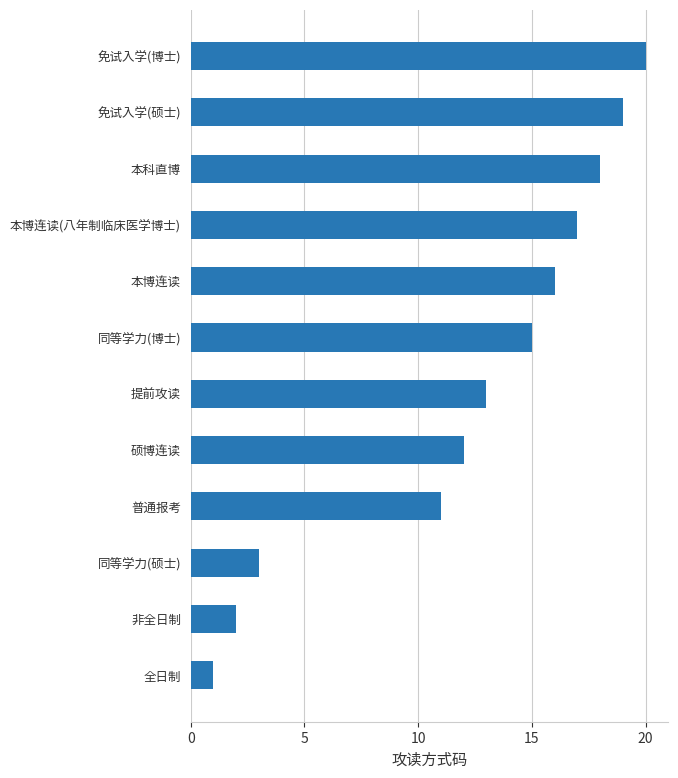

True or false: the data shows 3 at 同等学力(硕士).

True